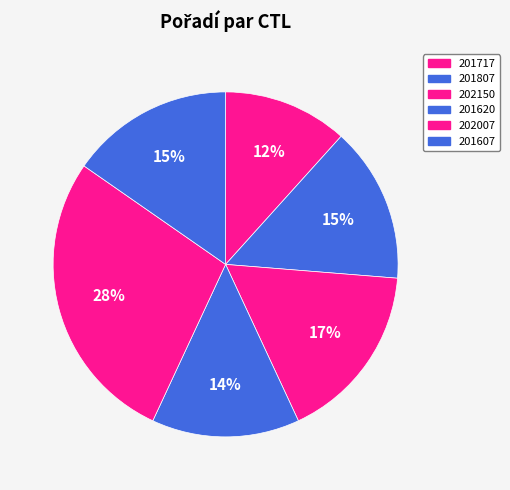

How much of the chart is everything except 201717?

88.3%